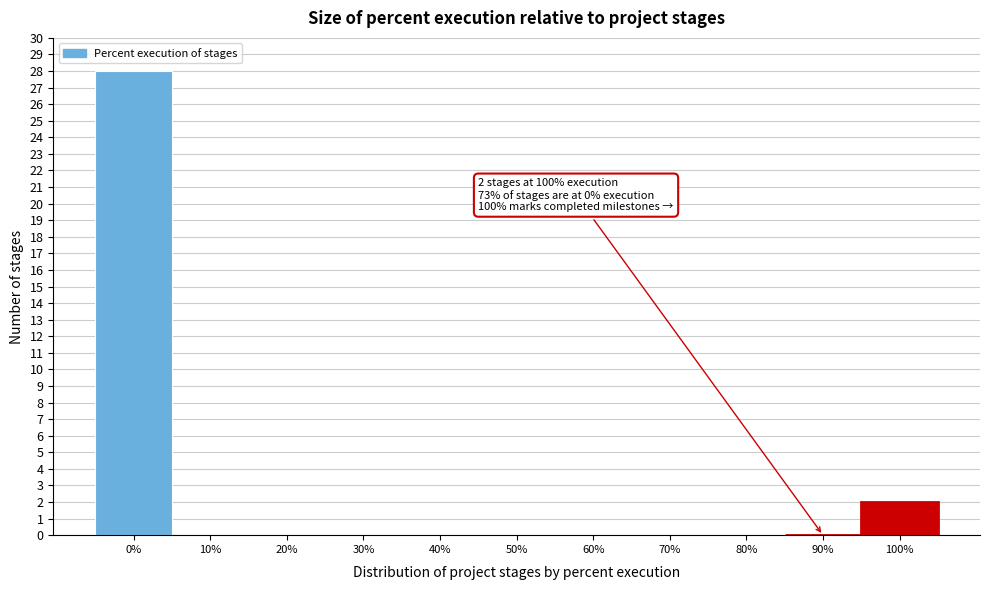

Reading left to right, what are all the values shown in this chart?

0%=28	10%=0	20%=0	30%=0	40%=0	50%=0	60%=0	70%=0	80%=0	90%=0	100%=2